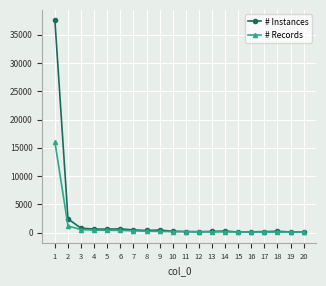

Which series has the widest spread of values?

# Instances